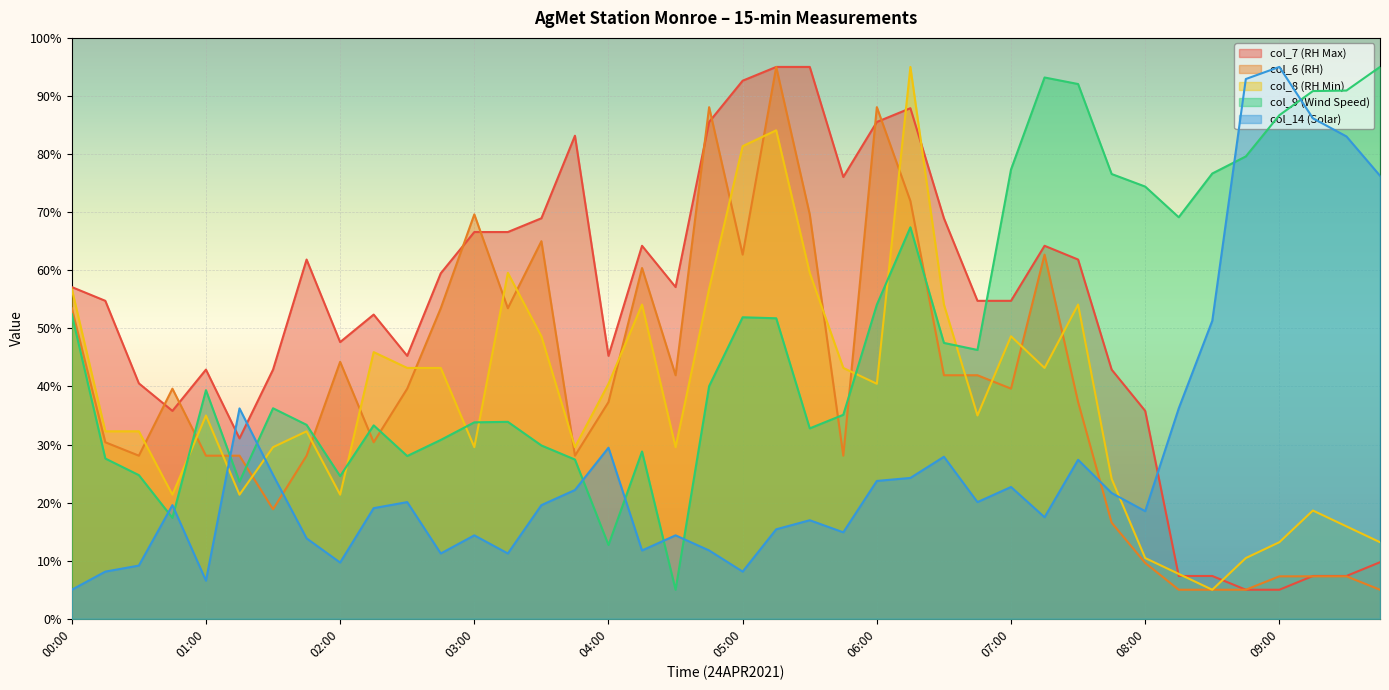

Between which two adjacent categories do col_7 (RH Max) and col_8 (RH Min) first intersect?

06:00 and 06:15